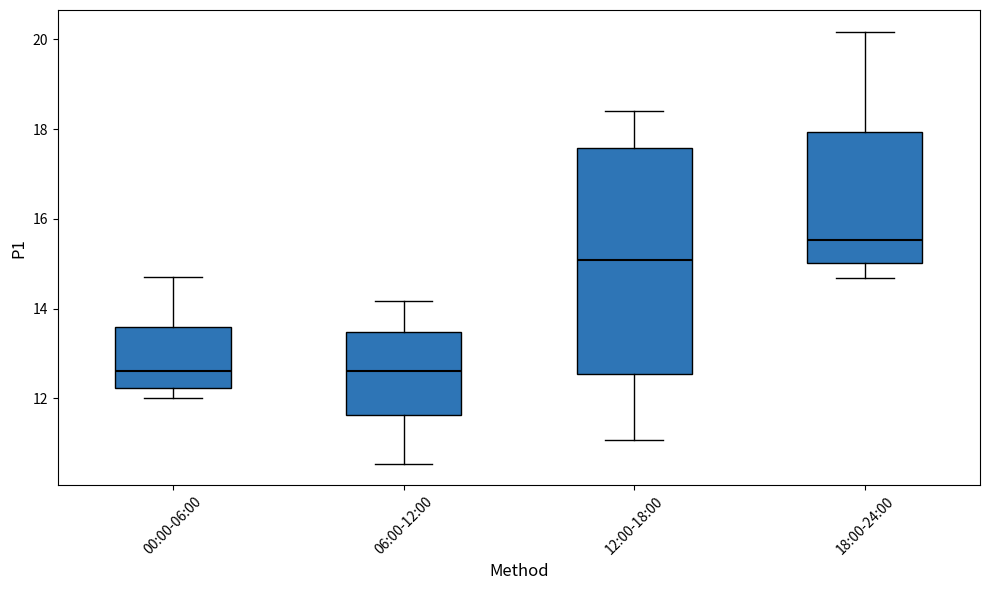

Reading left to right, read every box against the y-axis: the position of its median line, the range the box covers, and the ends of its whiskers. The values are not printed on the chart, so give them approximately, as read against the axis.

00:00-06:00: median 12.6, box 12.2 to 13.6, whiskers 12.0 to 14.8
06:00-12:00: median 12.6, box 11.6 to 13.4, whiskers 10.6 to 14.2
12:00-18:00: median 15.0, box 12.6 to 17.6, whiskers 11.0 to 18.4
18:00-24:00: median 15.6, box 15.0 to 18.0, whiskers 14.6 to 20.2